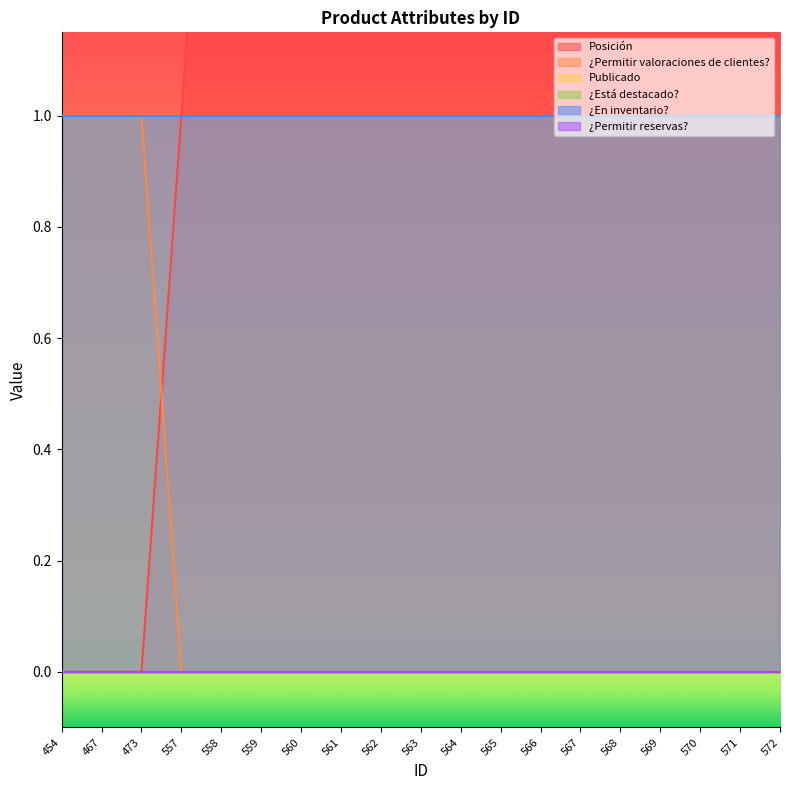

What are all the series names shown in the legend?

Posición, ¿Permitir valoraciones de clientes?, Publicado, ¿Está destacado?, ¿En inventario?, ¿Permitir reservas?